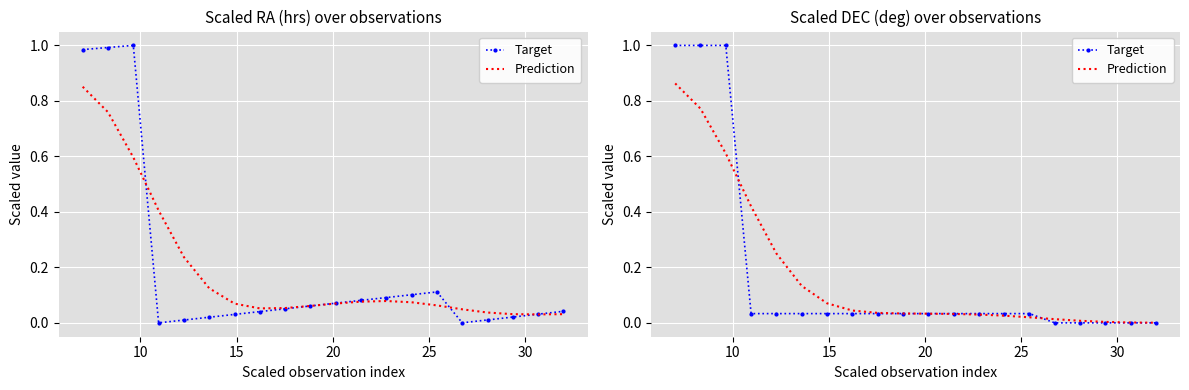

What is the maximum value for Prediction?

0.9